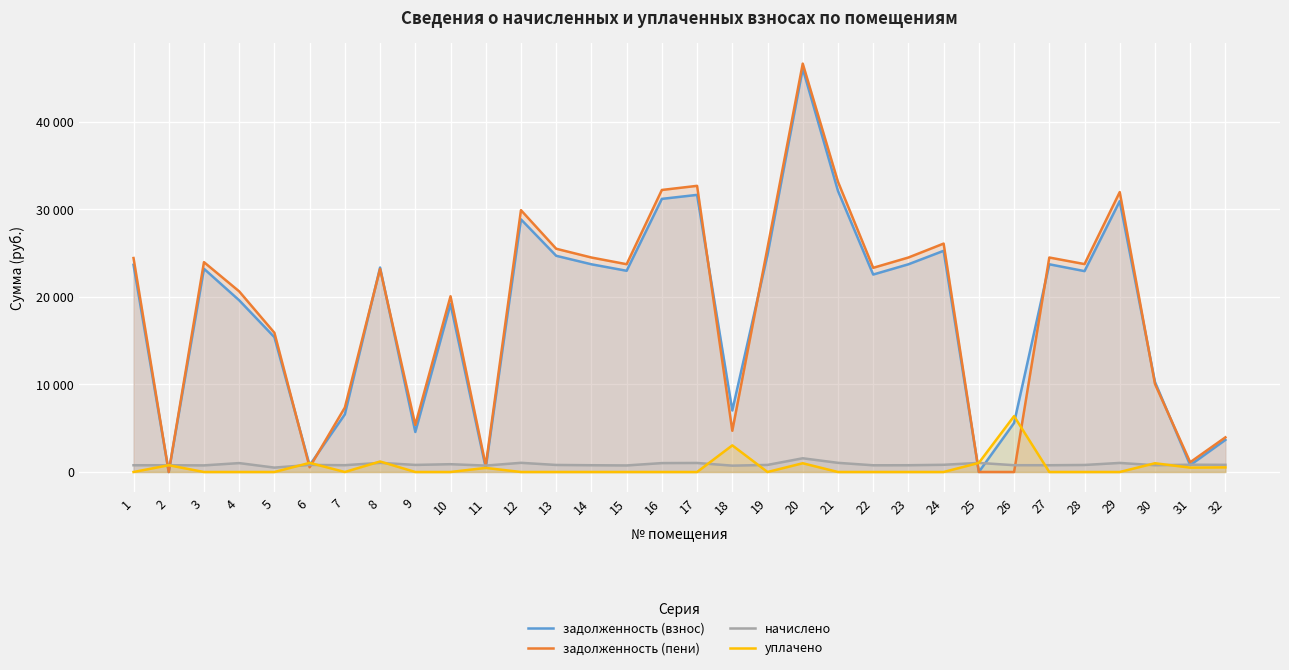

What is the highest value of the начислено series?

1568.0